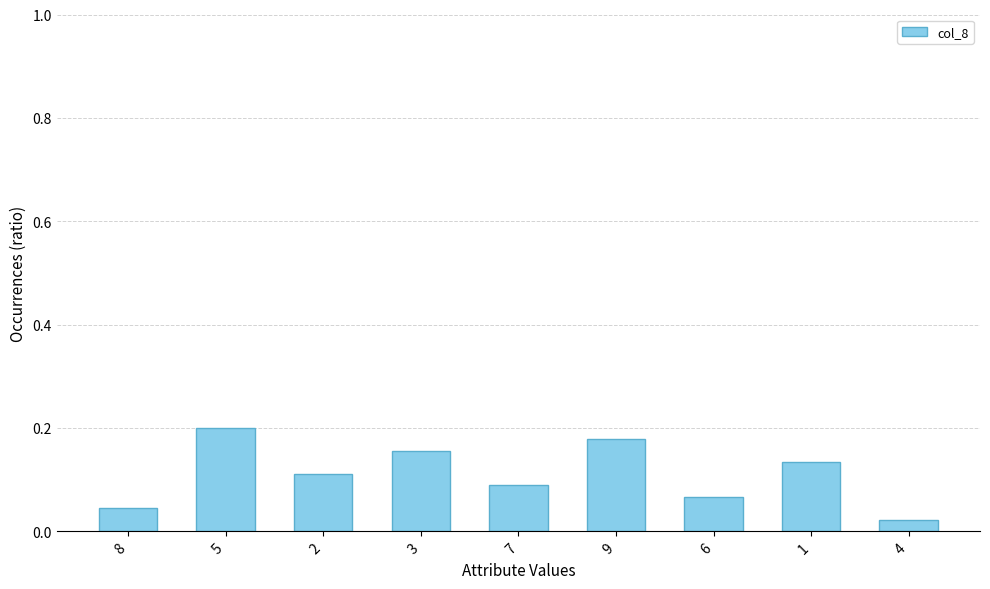

What is the label of the 1st bar from the left?

8